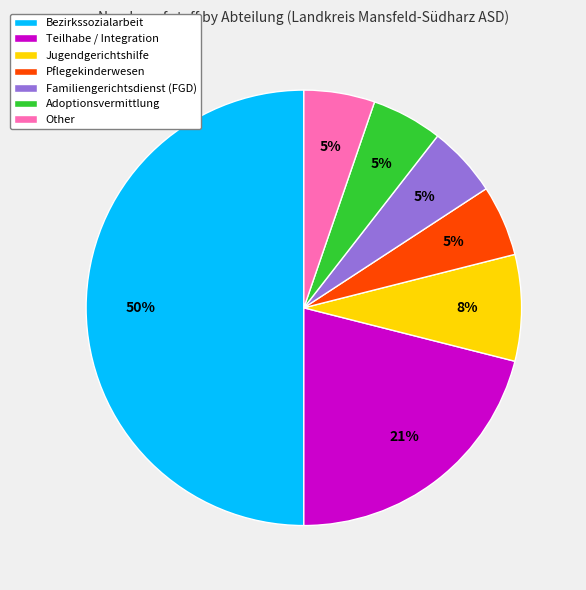

Combined, do Jugendgerichtshilfe and Bezirkssozialarbeit account for over 50%?

Yes